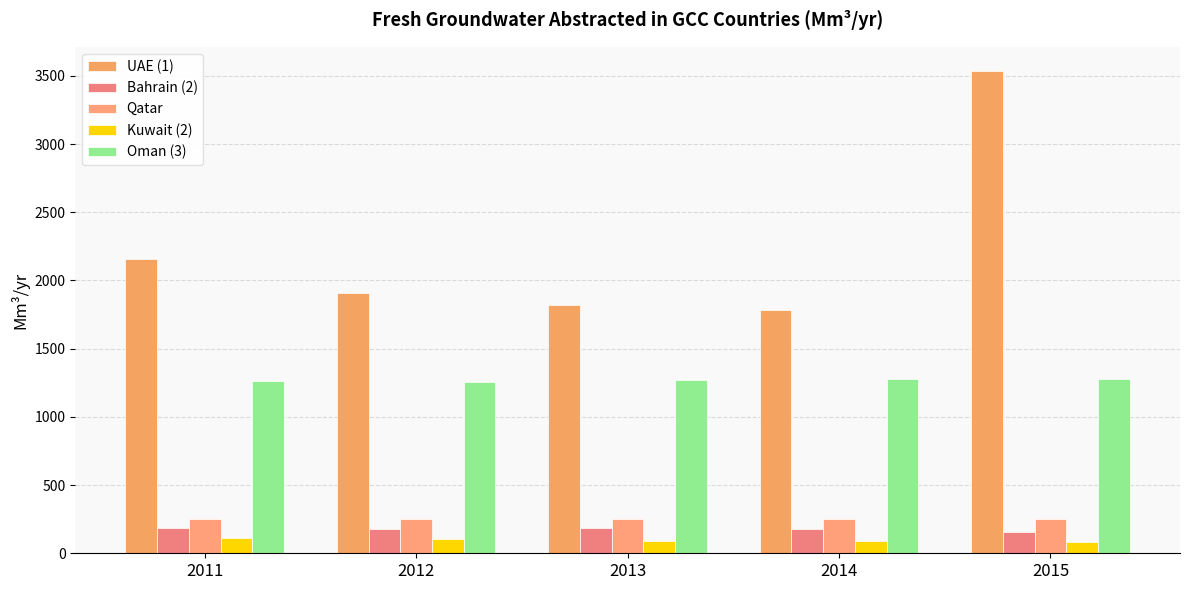

How many series are shown in this chart?

5